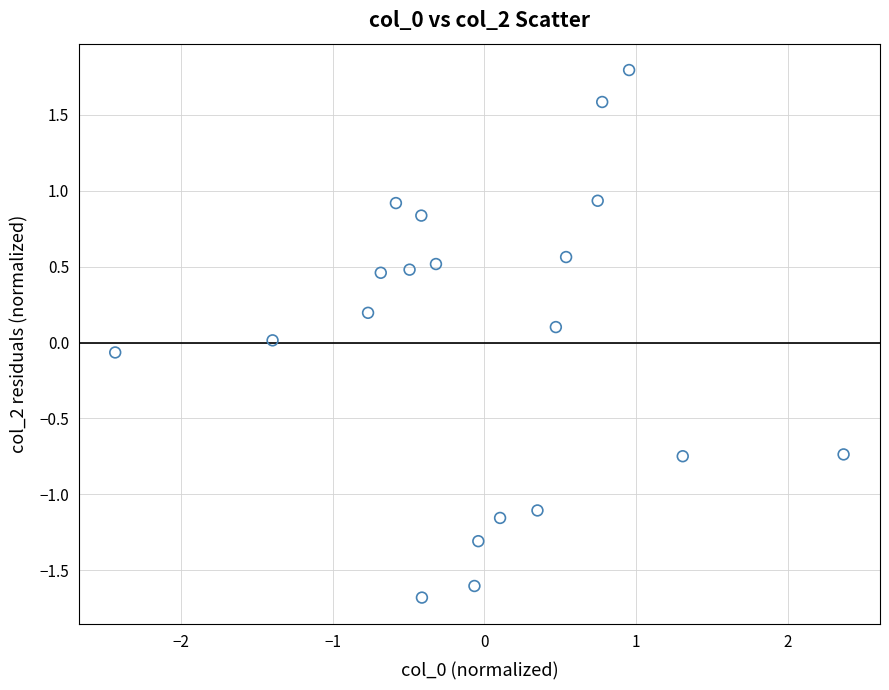

What is the range of Y values (max minus min)?

3.5